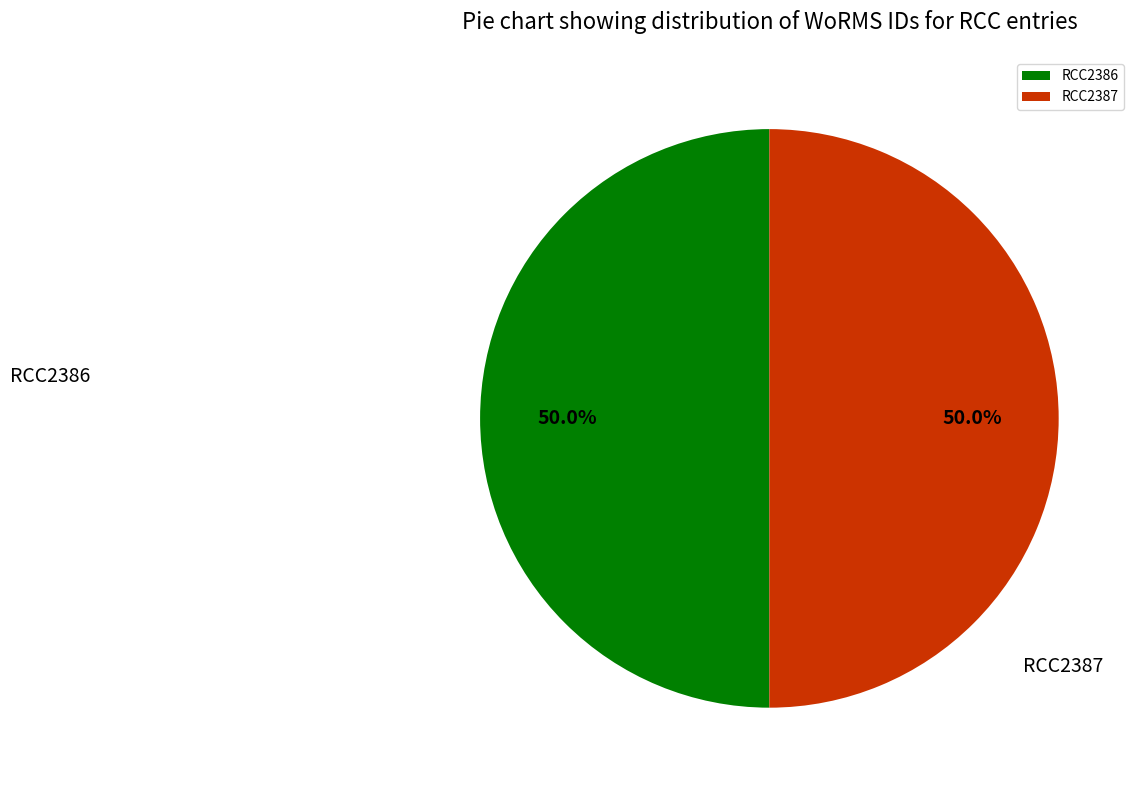

To the nearest percent, what percentage of the pie is RCC2386?

50%